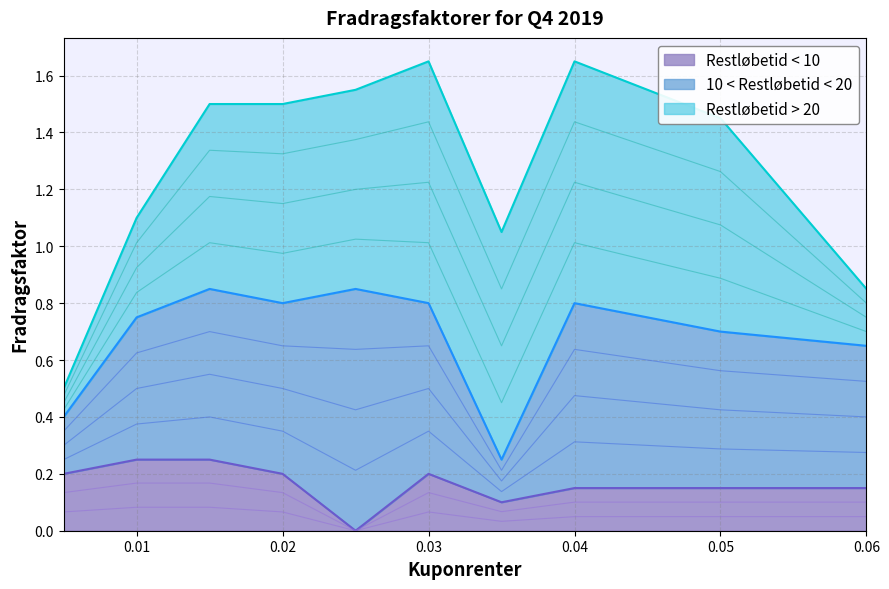

Reading right to left, what are all the values shown in this chart?

Restløbetid < 10: 0.06=0.1	0.05=0.1	0.04=0.1	0.035=0.1	0.03=0.2	0.025=0.0	0.02=0.2	0.015=0.2	0.01=0.2	0.005=0.2
10 < Restløbetid < 20: 0.06=0.5	0.05=0.6	0.04=0.7	0.035=0.1	0.03=0.6	0.025=0.8	0.02=0.6	0.015=0.6	0.01=0.5	0.005=0.2
Restløbetid > 20: 0.06=0.2	0.05=0.8	0.04=0.8	0.035=0.8	0.03=0.8	0.025=0.7	0.02=0.7	0.015=0.7	0.01=0.3	0.005=0.1